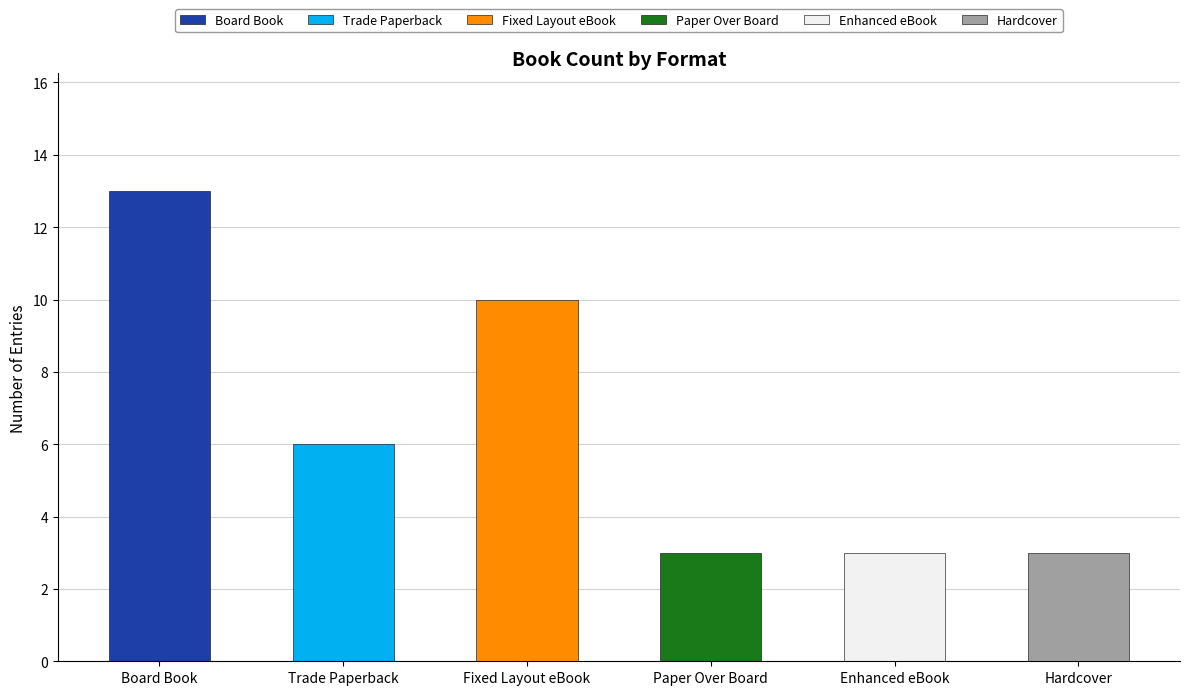

What position from the right is Paper Over Board?

3